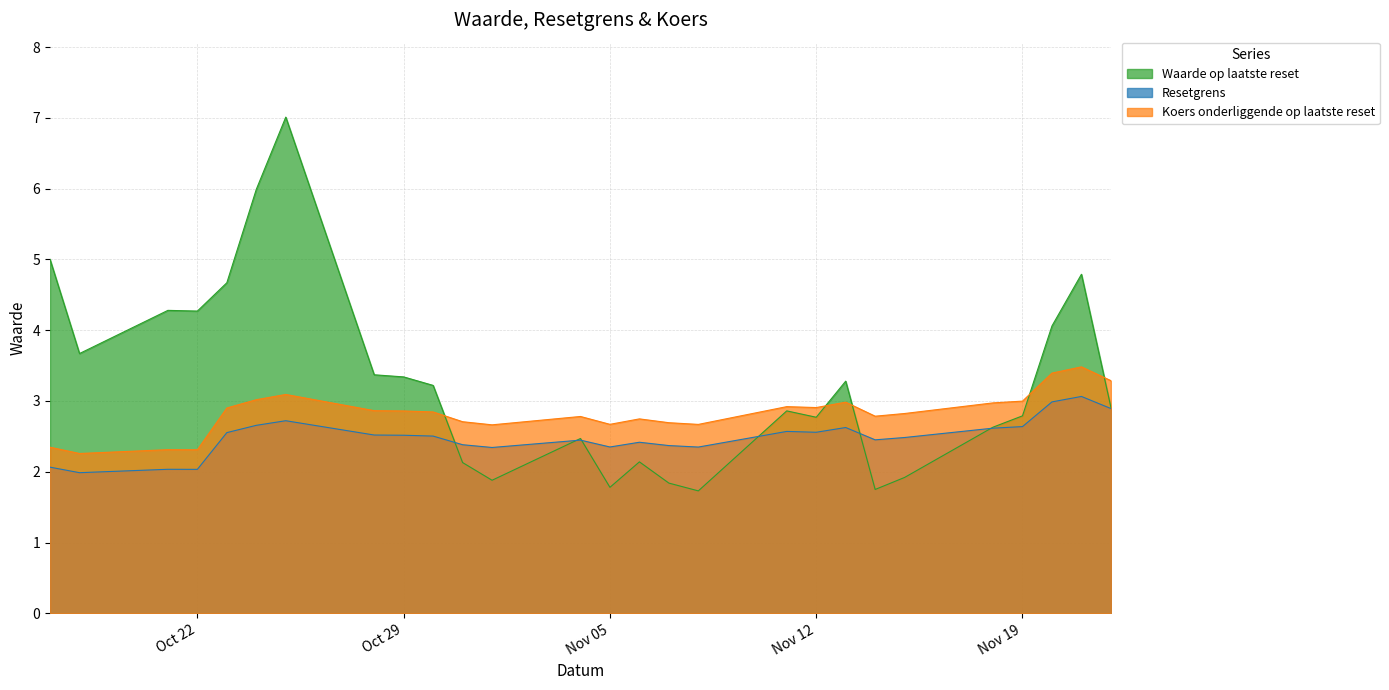

What is the total value across all series at Nov 19?

8.4